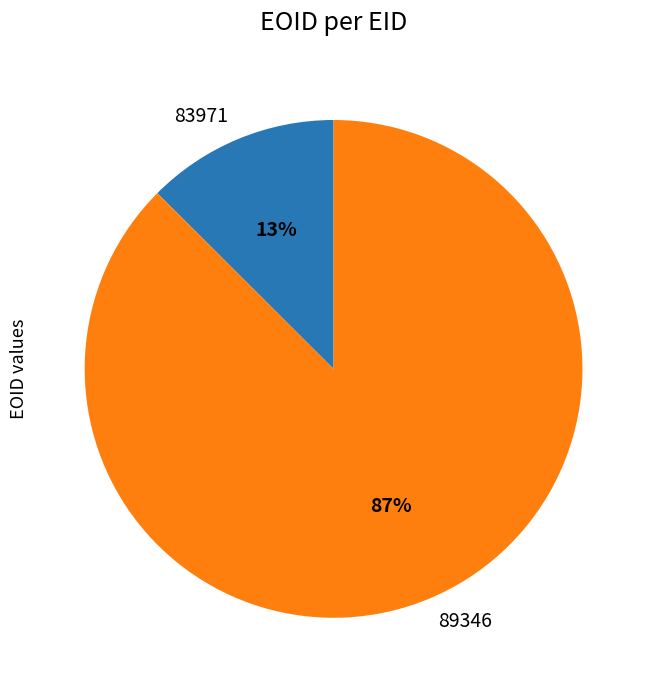

Which has a higher value, 89346 or 83971?

89346